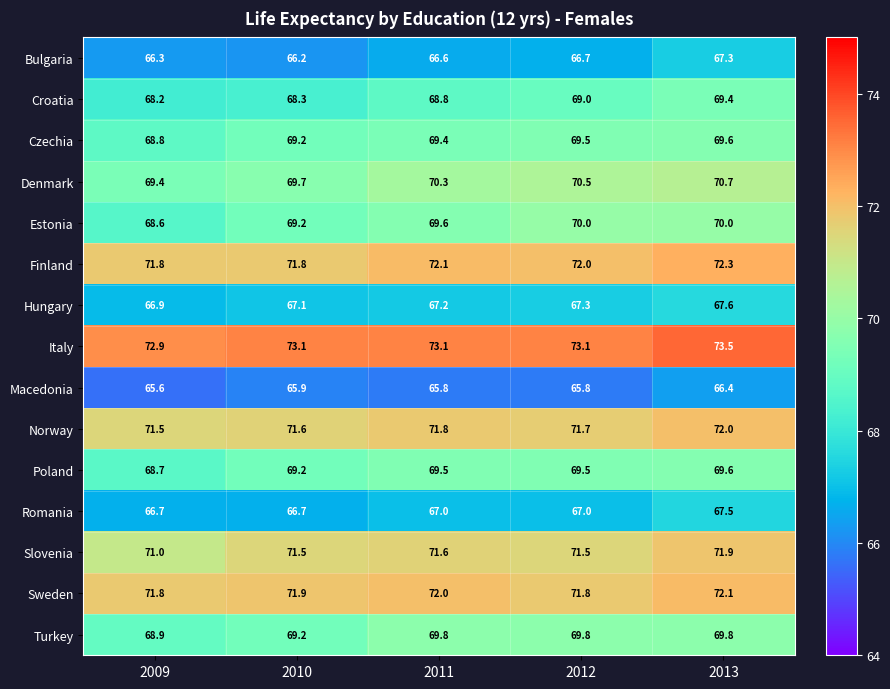

Is it true that Croatia equals 69.4 at 2013?

True